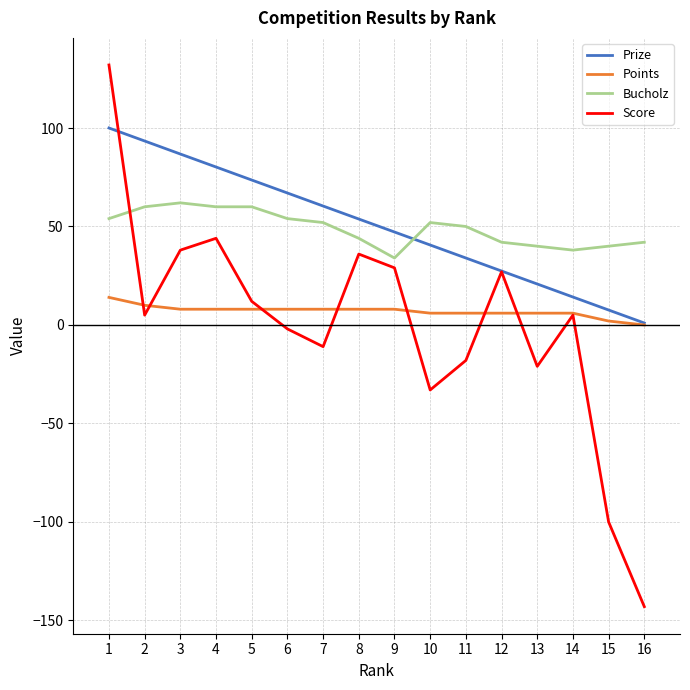

Where does the Prize series first go above 53?

1